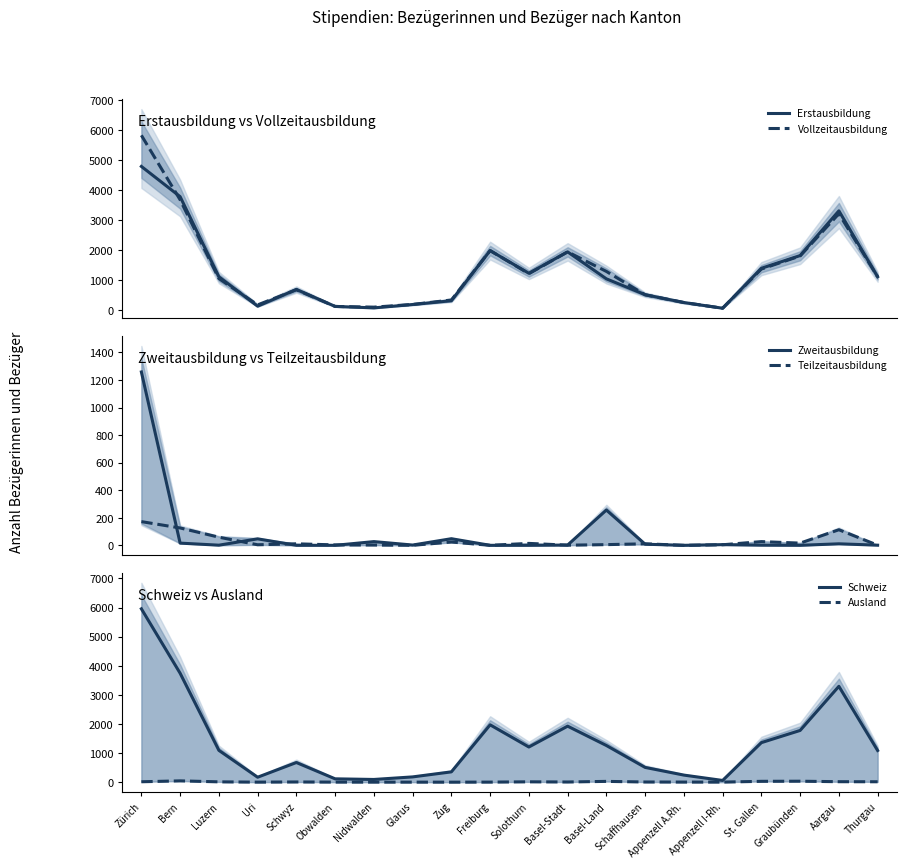

How many lines are shown in the chart?

6